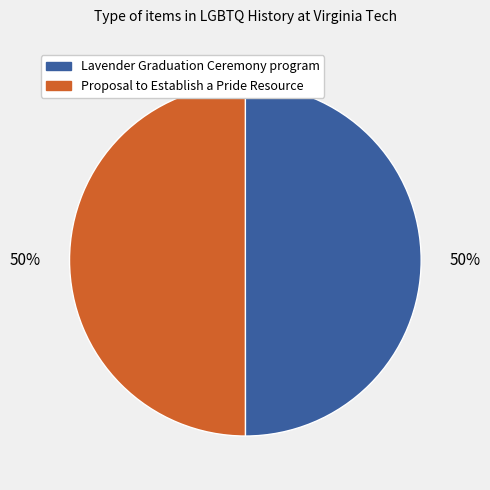

Combined, do Proposal to Establish a Pride Resource and Lavender Graduation Ceremony program account for over 50%?

Yes